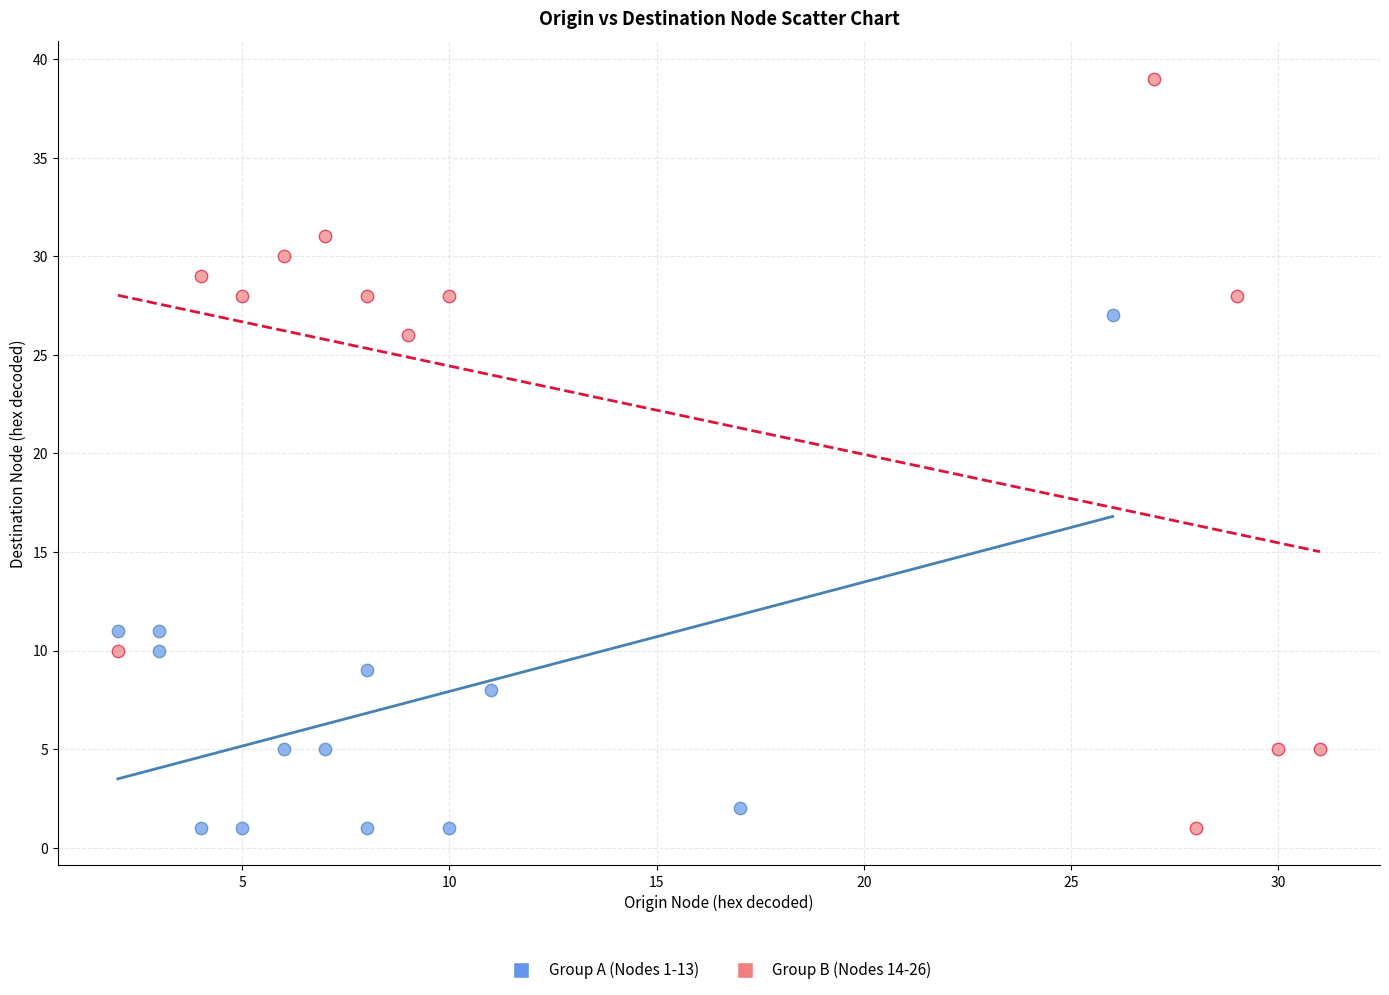

Which series reaches the maximum Y coordinate?

Group B (Nodes 14-26)